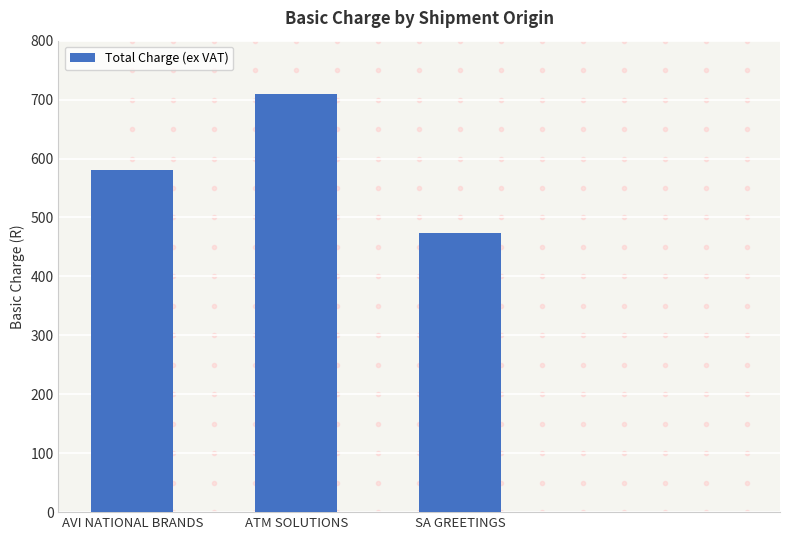

Where does the data first go above 580?

AVI NATIONAL BRANDS